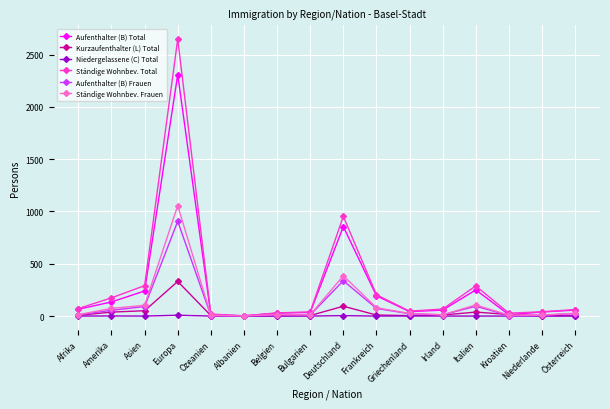

Is it true that Aufenthalter (B) Total equals 135 at Amerika?

True